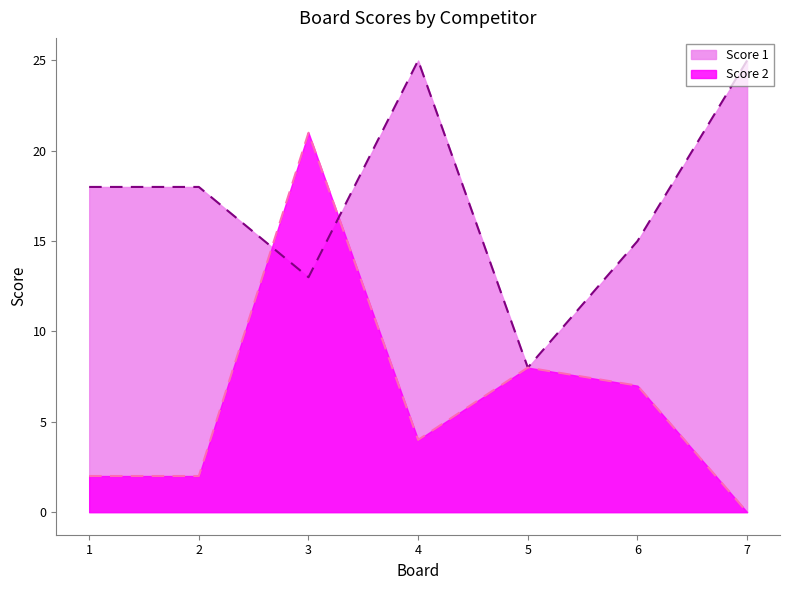

How many intersections are there between Score 2 and Score 1?

2